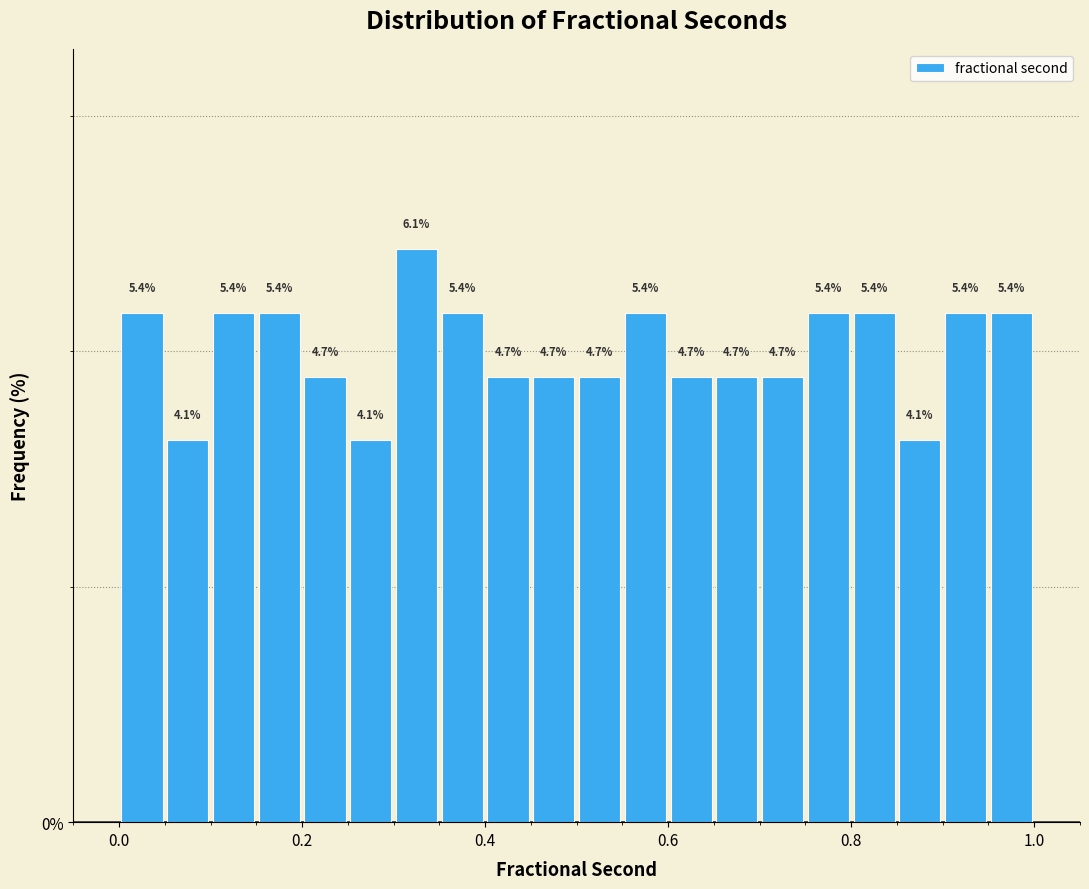

Read against the x-axis, roughly where is the centre of the tallest bar?

0.32